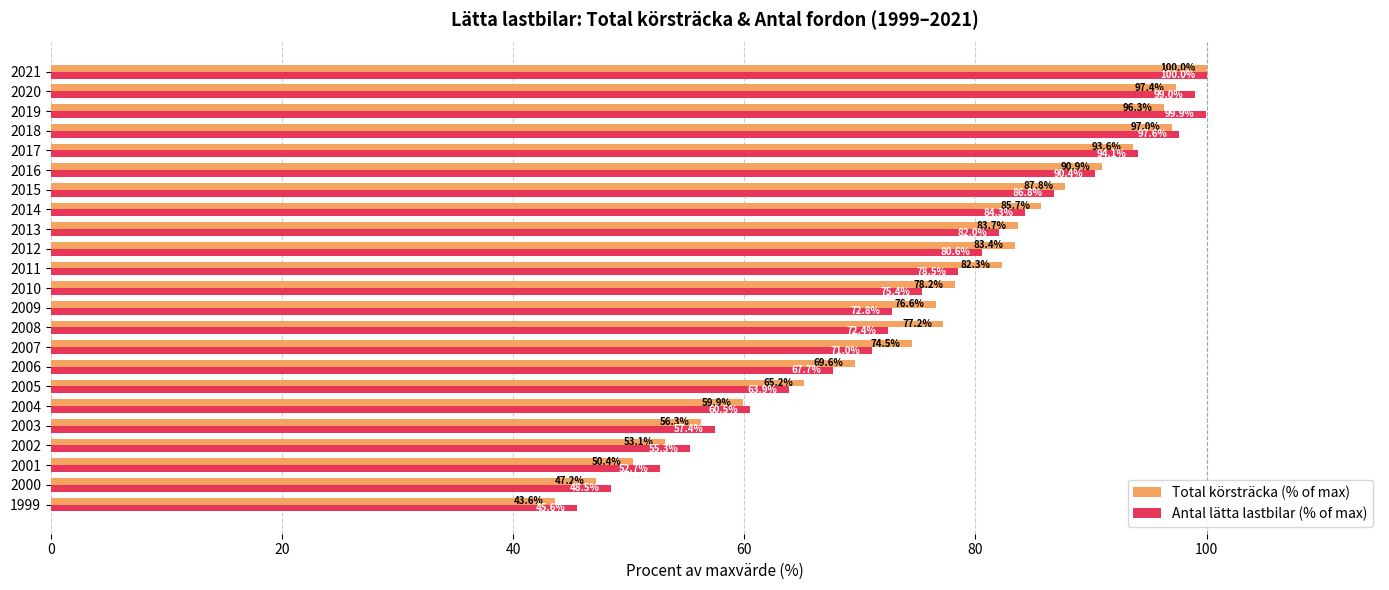

What value does the Antal lätta lastbilar (% of max) series have at 2004?

60.5